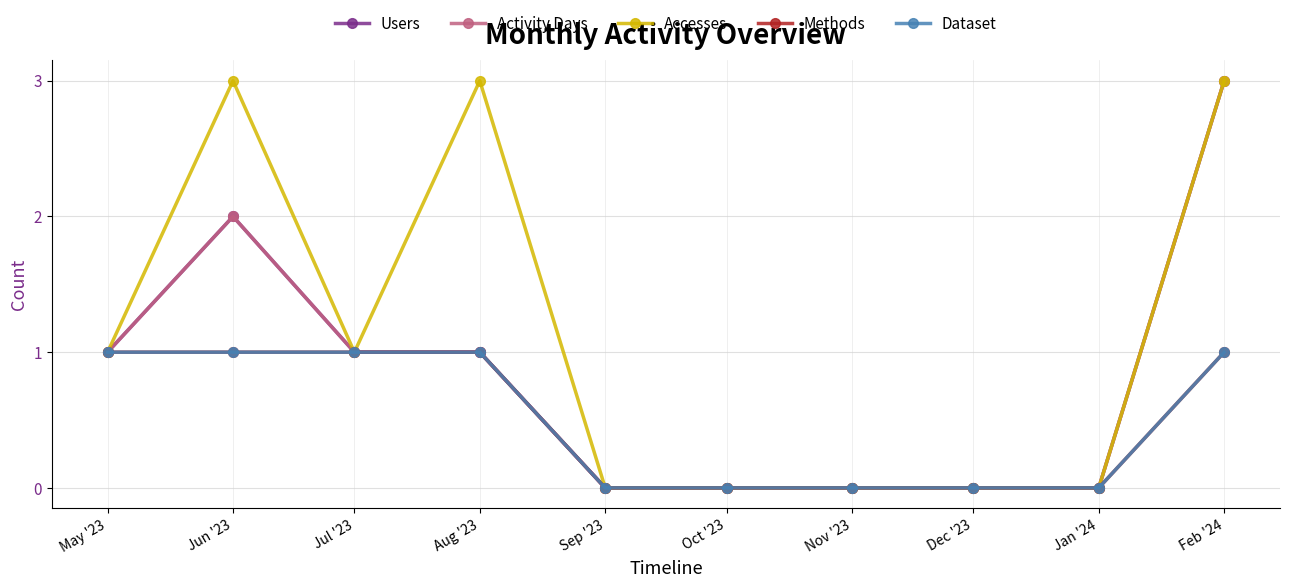

Which series has the largest range (max minus min)?

Users